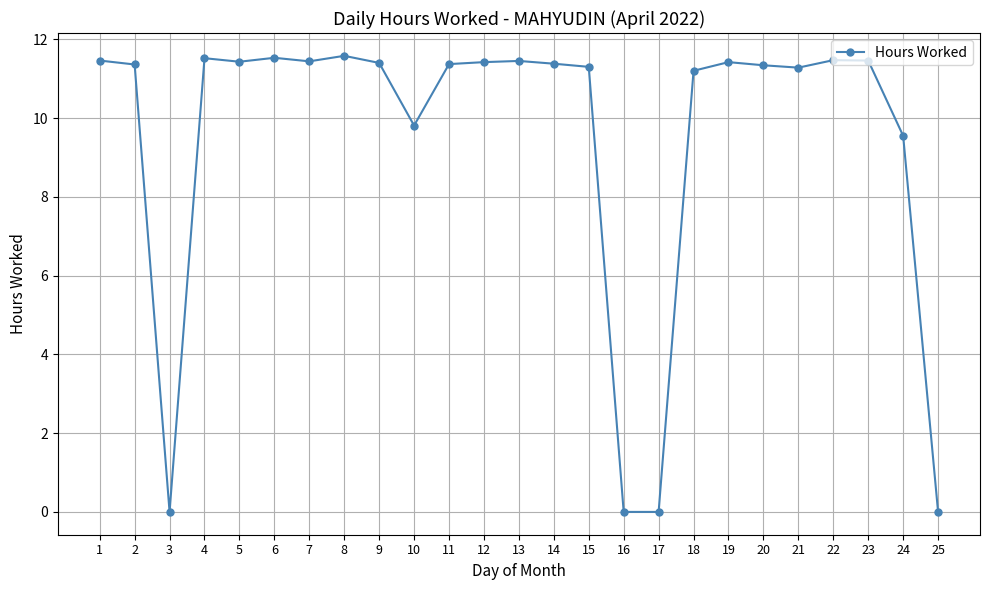

Is it true that the value at 9 is 11.4?

True